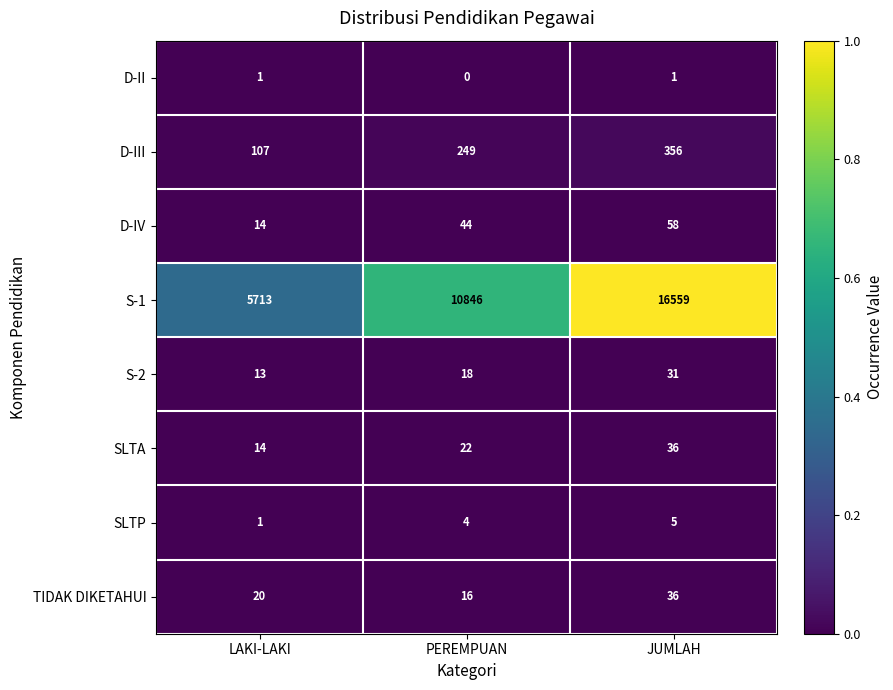

Which series changed the most between PEREMPUAN and JUMLAH?

S-1